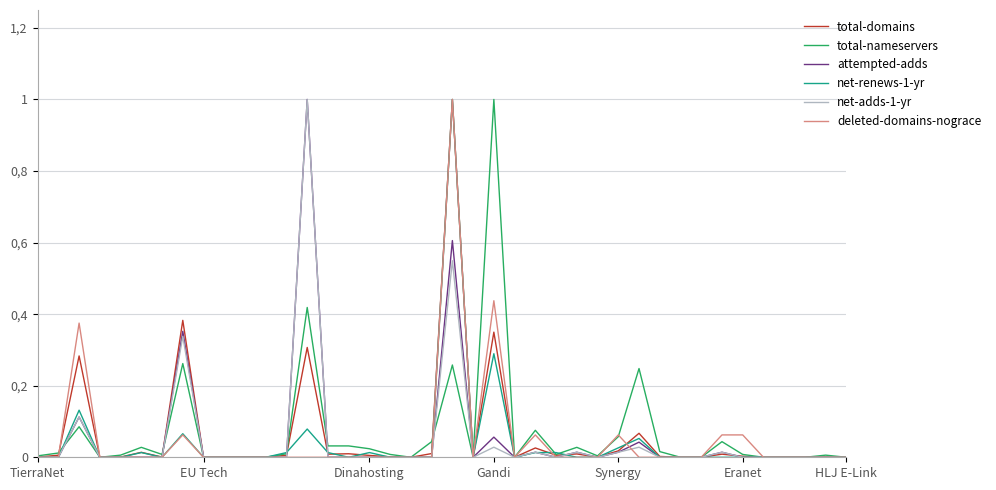

What are all the series names shown in the legend?

total-domains, total-nameservers, attempted-adds, net-renews-1-yr, net-adds-1-yr, deleted-domains-nograce